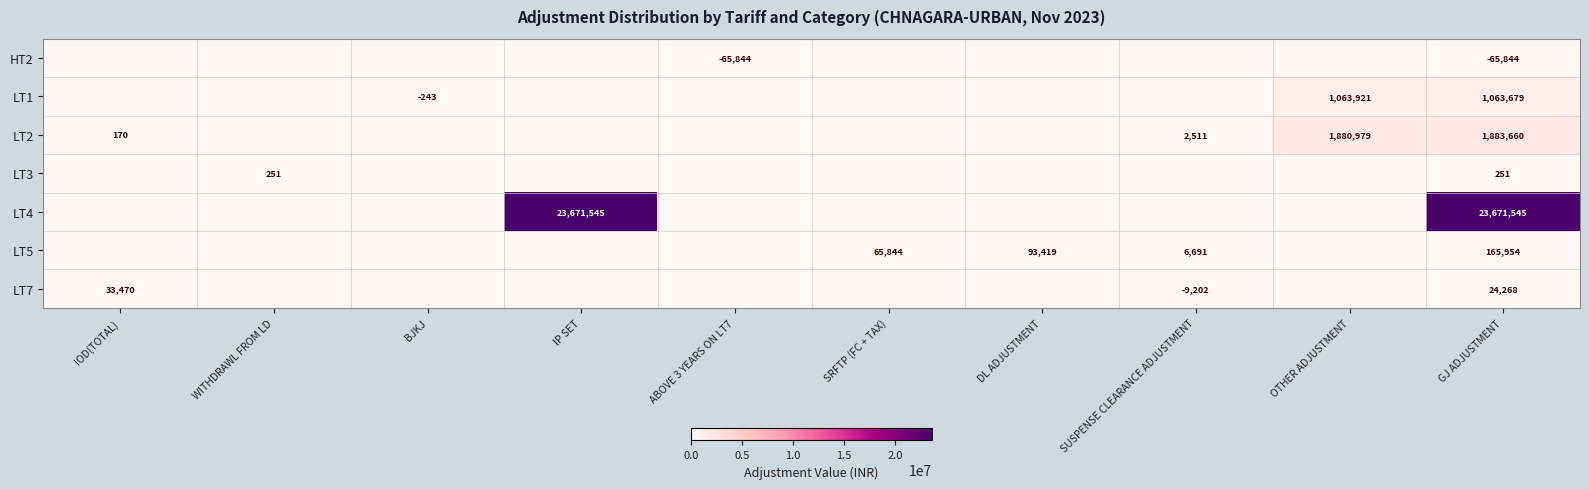

True or false: LT7 has a value of -9202 at SUSPENSE CLEARANCE ADJUSTMENT.

True